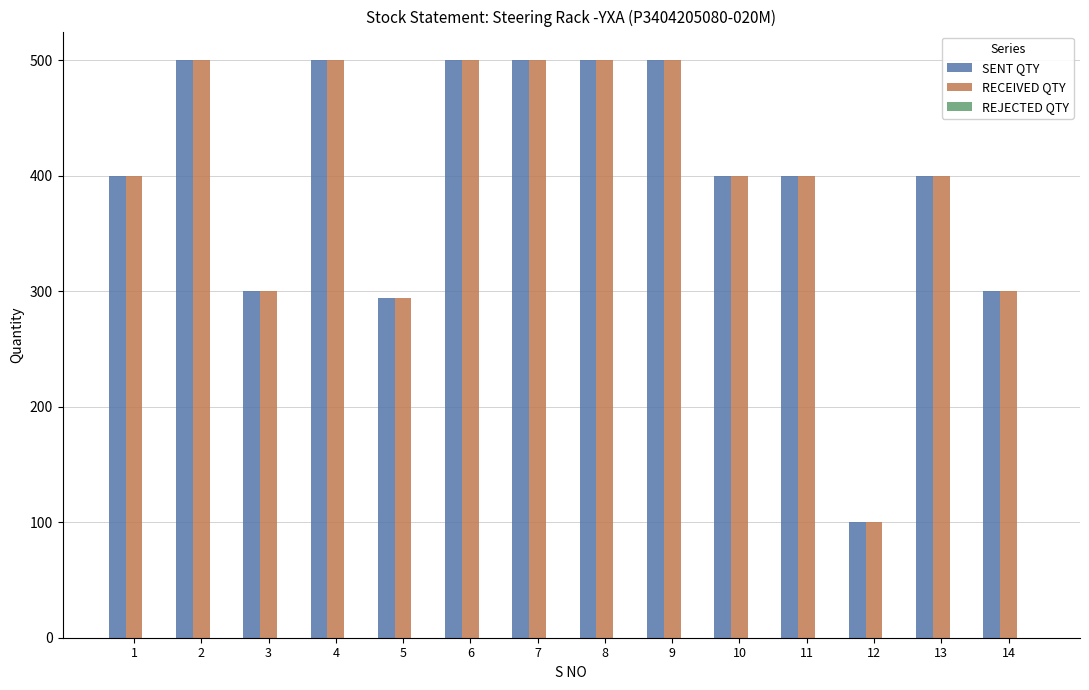

Does the chart contain any negative values?

No